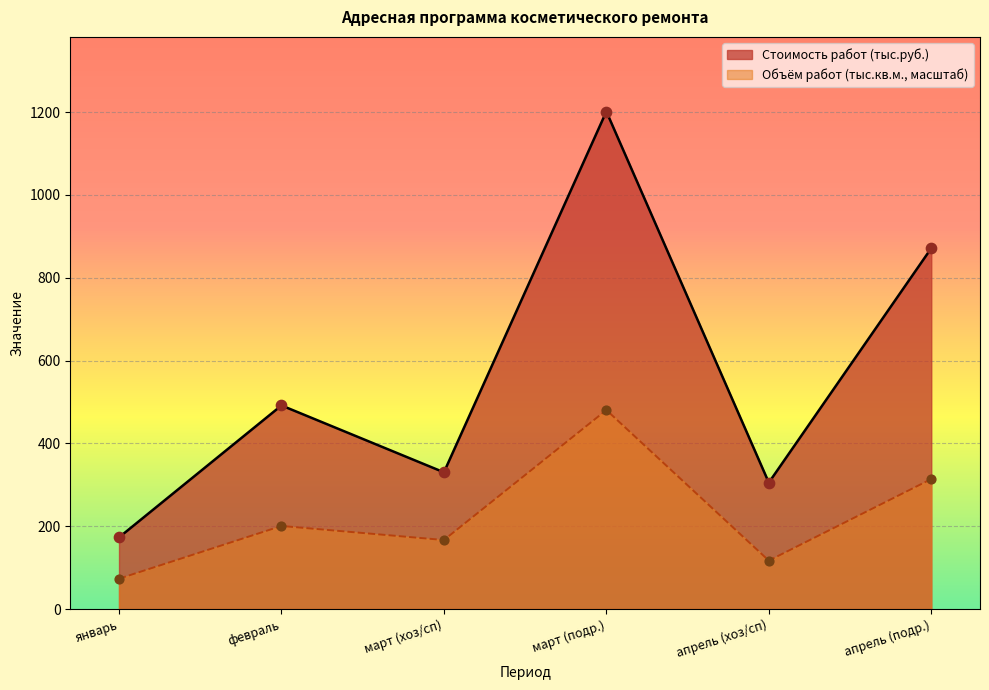

What is the total value across all series at март (подр.)?

1681.7